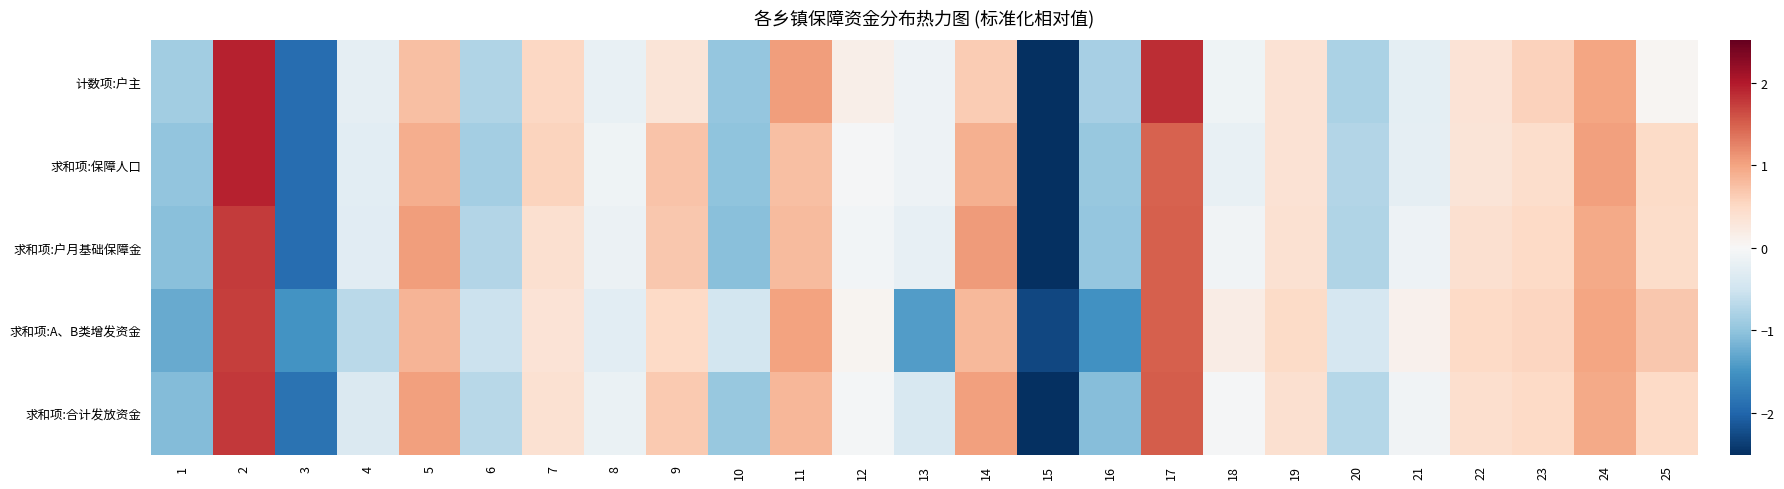

Rank the series by their maximum value, from lowest to highest.

求和项:A、B类增发资金, 求和项:户月基础保障金, 求和项:合计发放资金, 计数项:户主, 求和项:保障人口